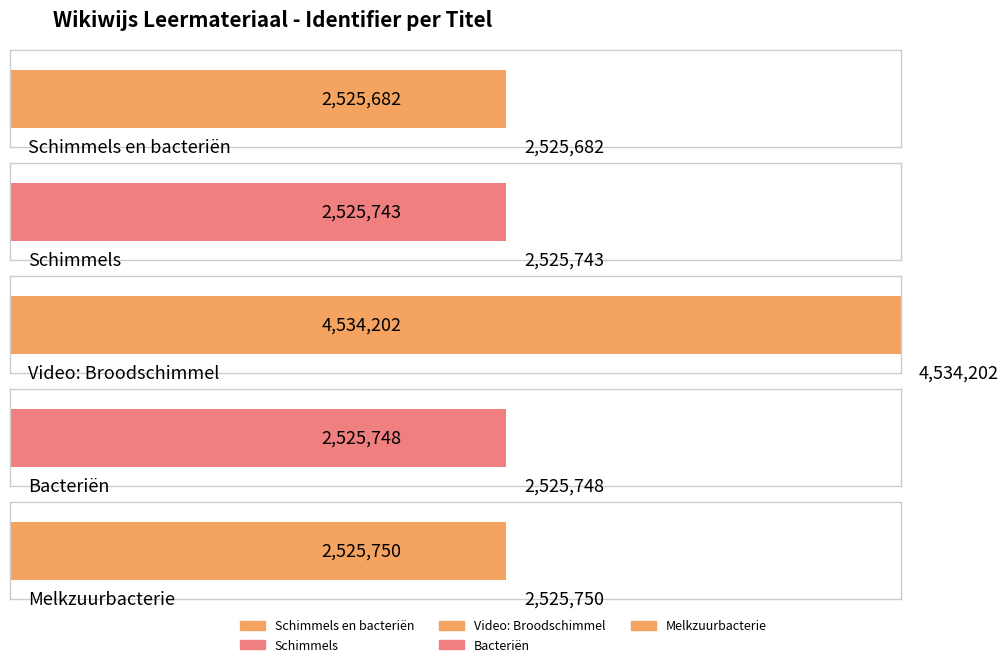

Which category has the highest value across all series?

Video: Broodschimmel